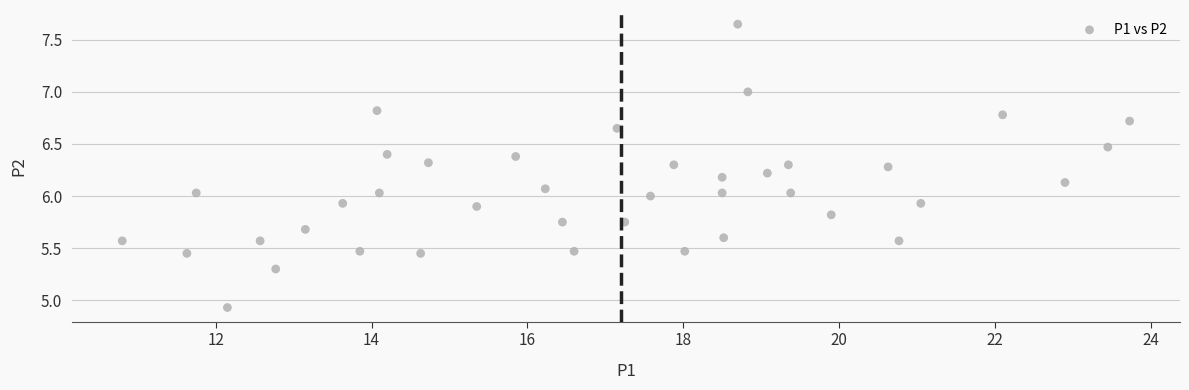

What is the range of Y values (max minus min)?

2.7